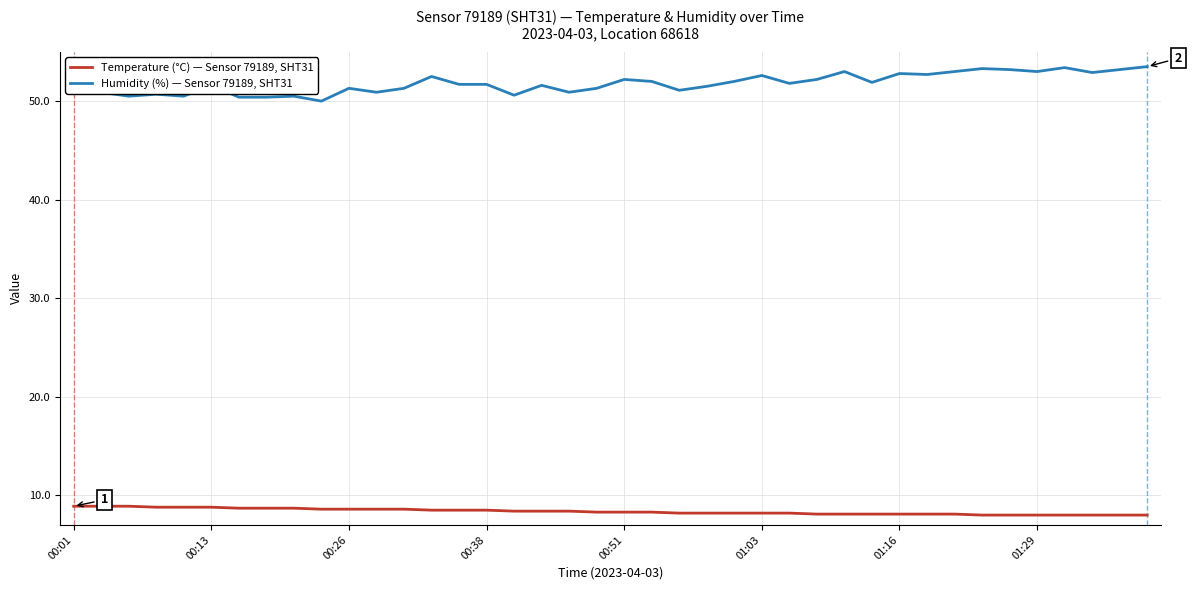

Rank the series by their maximum value, from highest to lowest.

Humidity (%) — Sensor 79189, SHT31, Temperature (°C) — Sensor 79189, SHT31